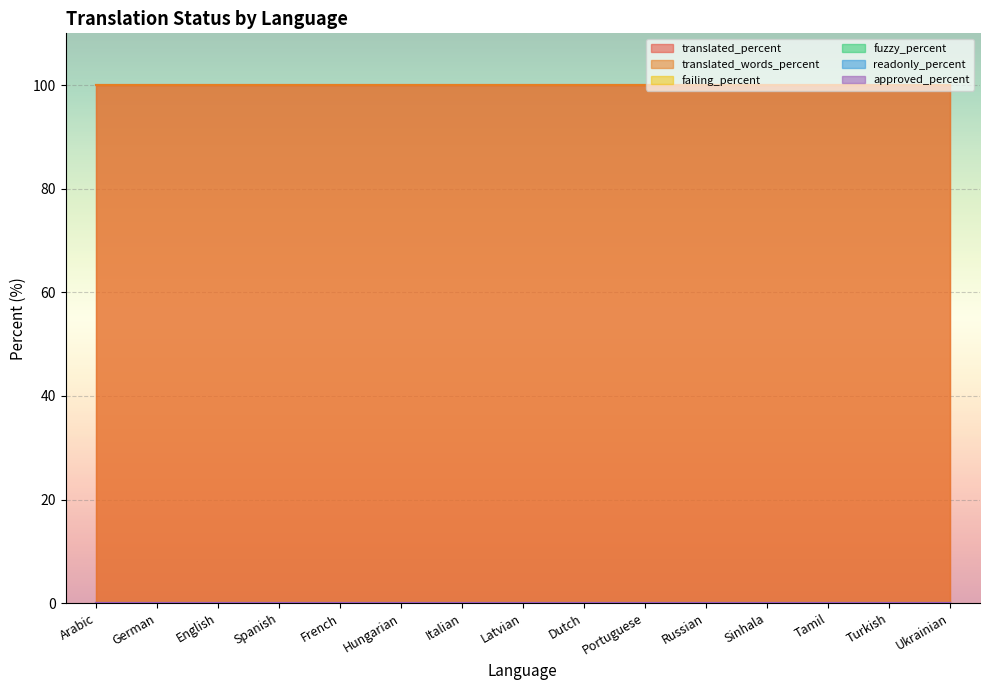

What is the label of the 2nd point from the left?

German